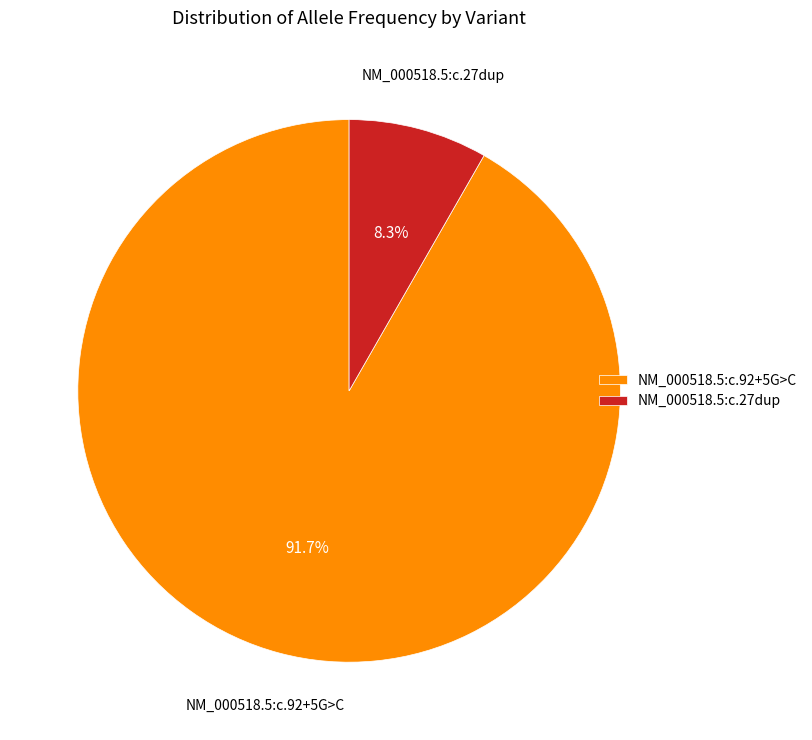

To the nearest percent, what is the average slice percentage?

50%